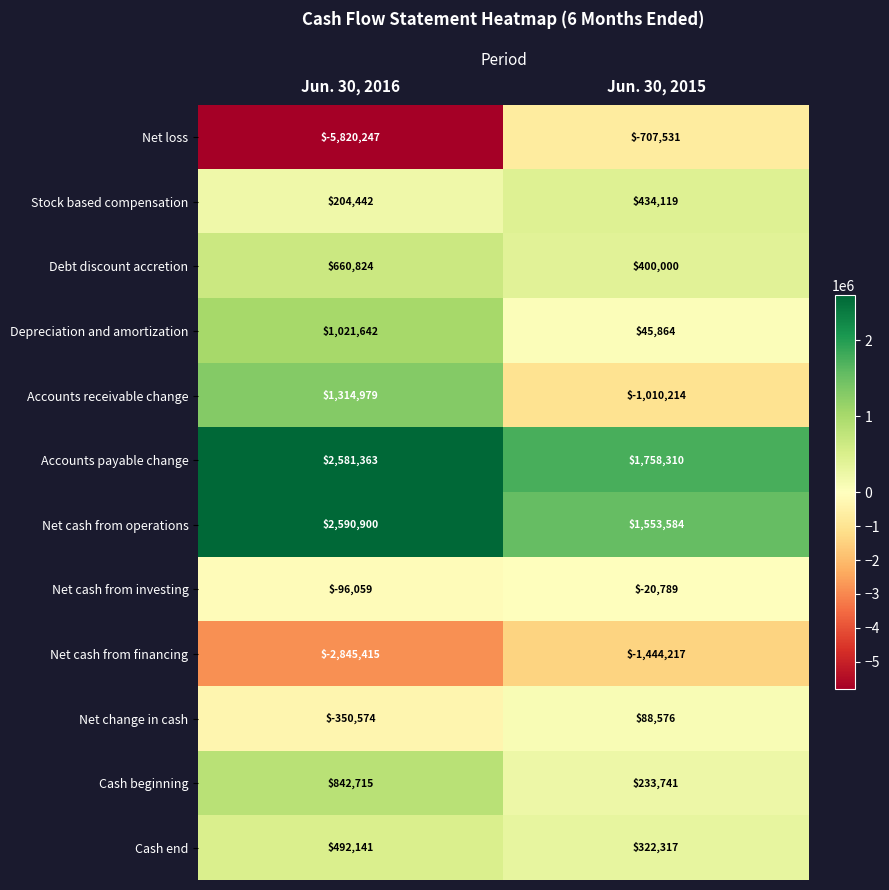

Is it true that Cash beginning equals 115616 at Jun. 30, 2015?

False